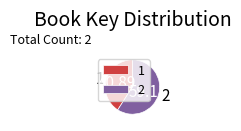

Which category has the smallest portion of the pie?

1